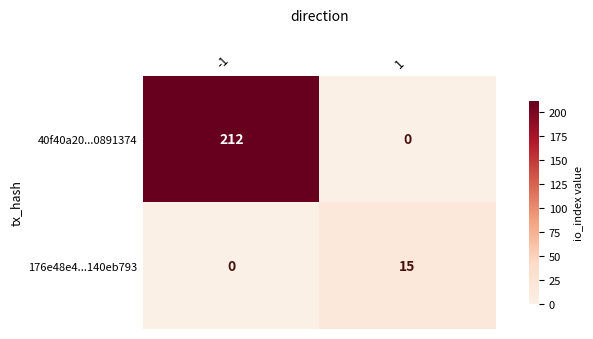

List the labels in order of 40f40a20...0891374 value, largest first.

-1, 1